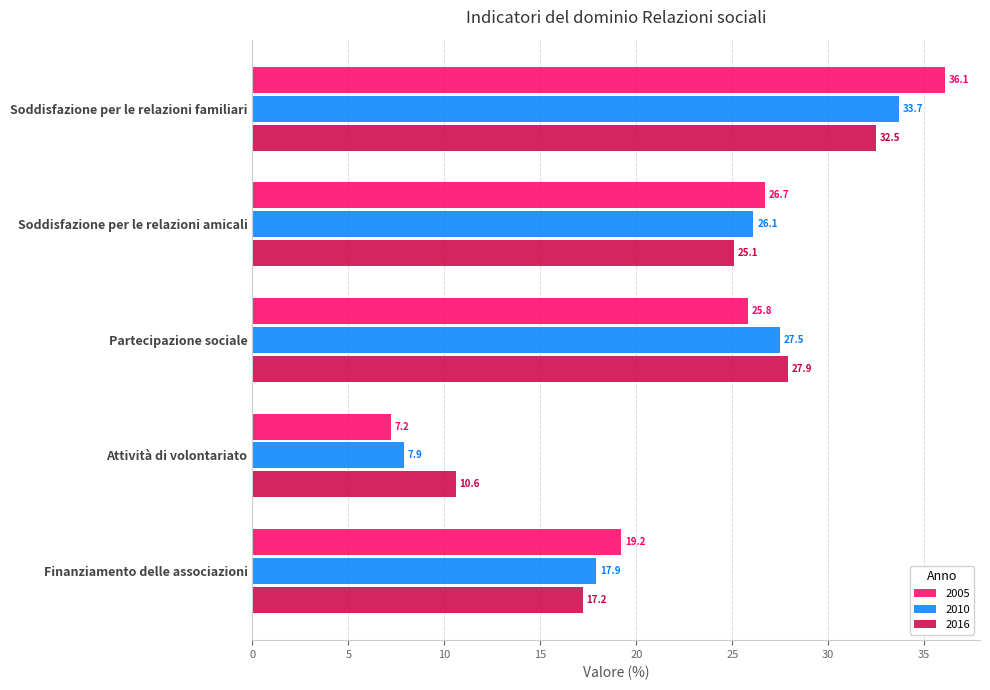

What is the maximum value for 2010?

33.7